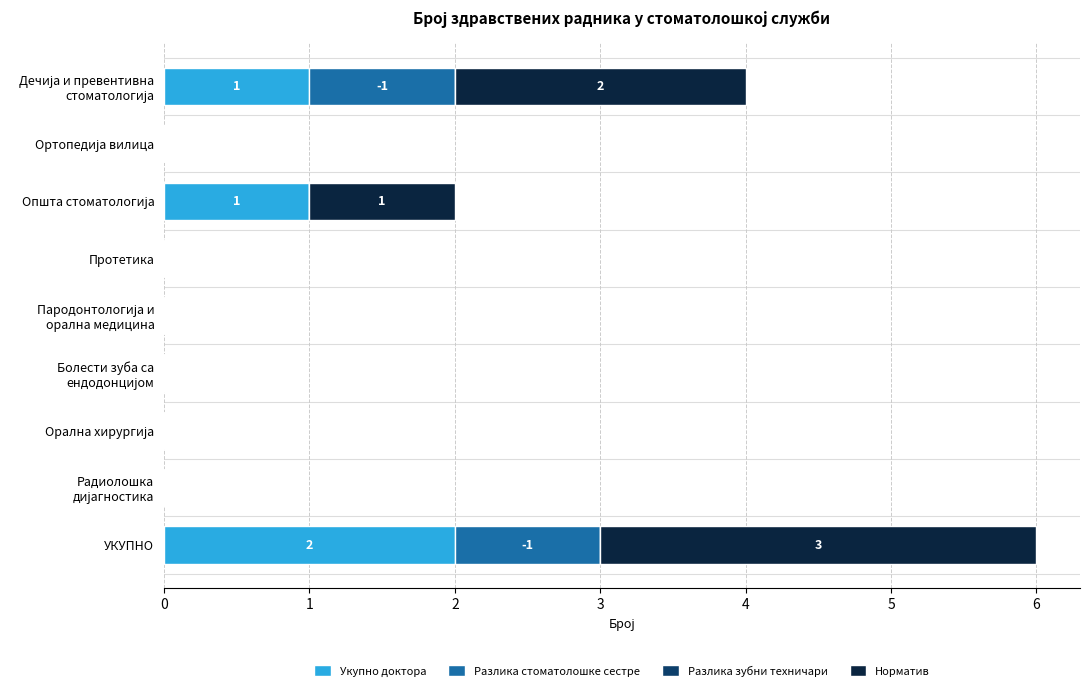

What is the sum of all Укупно доктора values?

4